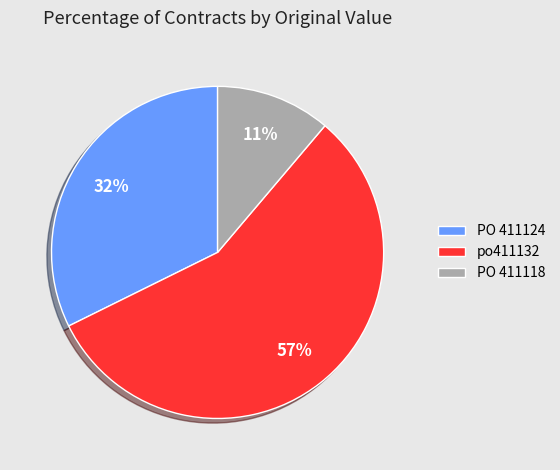

Is there a majority slice in this chart?

Yes